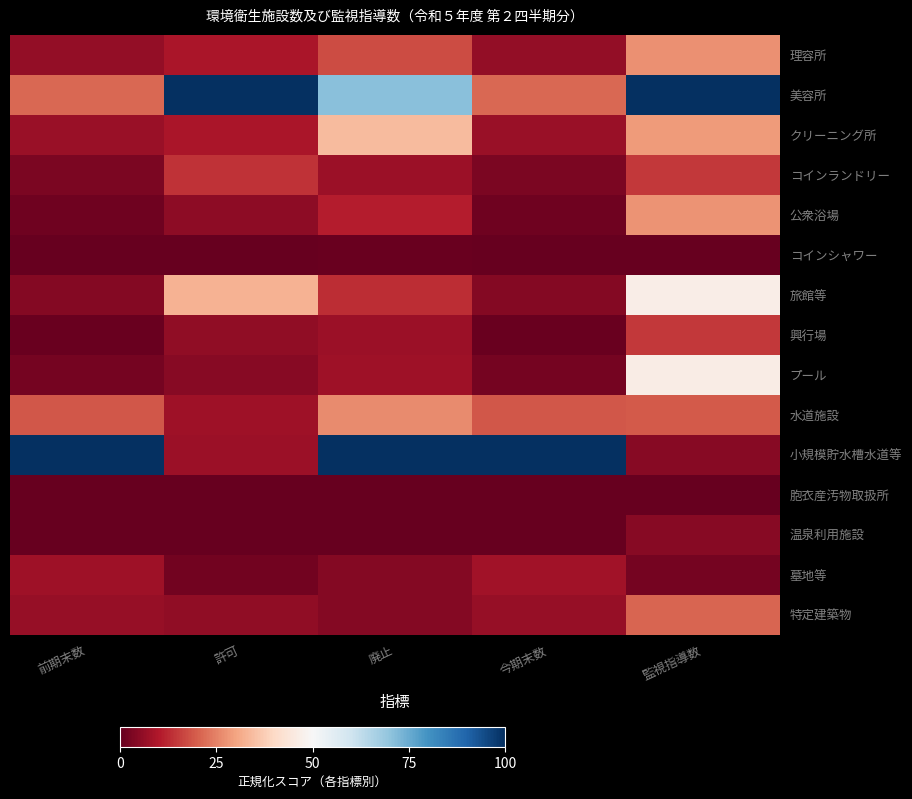

Reading right to left, list all the values displayed in this chart.

理容所: 監視指導数=0.3	今期末数=0.1	廃止=0.2	許可=0.1	前期末数=0.1
美容所: 監視指導数=1.0	今期末数=0.2	廃止=0.7	許可=1.0	前期末数=0.2
クリーニング所: 監視指導数=0.3	今期末数=0.1	廃止=0.3	許可=0.1	前期末数=0.1
コインランドリー: 監視指導数=0.1	今期末数=0.0	廃止=0.1	許可=0.1	前期末数=0.0
公衆浴場: 監視指導数=0.3	今期末数=0.0	廃止=0.1	許可=0.1	前期末数=0.0
コインシャワー: 監視指導数=0.0	今期末数=0.0	廃止=0.0	許可=0.0	前期末数=0.0
旅館等: 監視指導数=0.5	今期末数=0.0	廃止=0.1	許可=0.3	前期末数=0.0
興行場: 監視指導数=0.1	今期末数=0.0	廃止=0.1	許可=0.1	前期末数=0.0
プール: 監視指導数=0.5	今期末数=0.0	廃止=0.1	許可=0.0	前期末数=0.0
水道施設: 監視指導数=0.2	今期末数=0.2	廃止=0.3	許可=0.1	前期末数=0.2
小規模貯水槽水道等: 監視指導数=0.0	今期末数=1.0	廃止=1.0	許可=0.1	前期末数=1.0
胞衣産汚物取扱所: 監視指導数=0.0	今期末数=0.0	廃止=0.0	許可=0.0	前期末数=0.0
温泉利用施設: 監視指導数=0.0	今期末数=0.0	廃止=0.0	許可=0.0	前期末数=0.0
墓地等: 監視指導数=0.0	今期末数=0.1	廃止=0.0	許可=0.0	前期末数=0.1
特定建築物: 監視指導数=0.2	今期末数=0.1	廃止=0.0	許可=0.1	前期末数=0.1